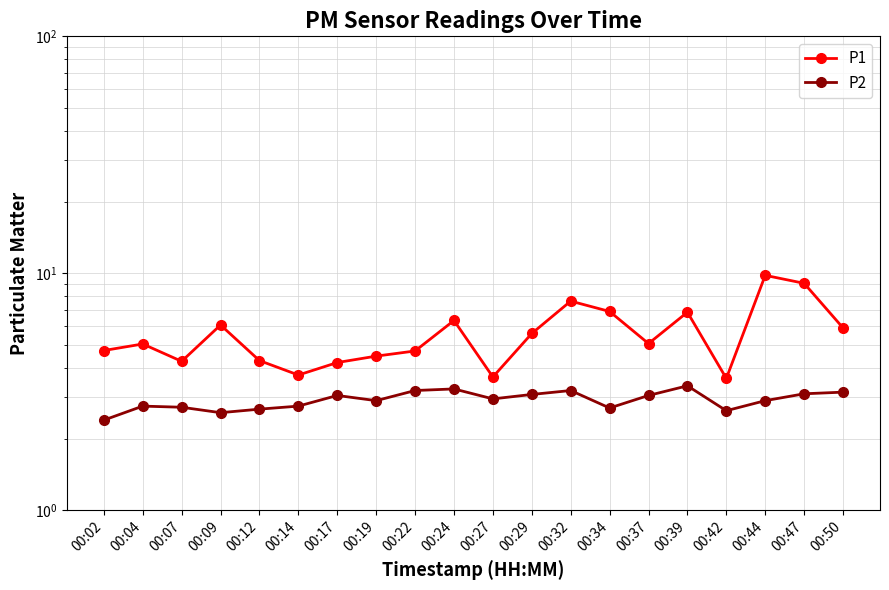

Is the value of P1 at 00:37 greater than the value of P2 at 00:42?

Yes